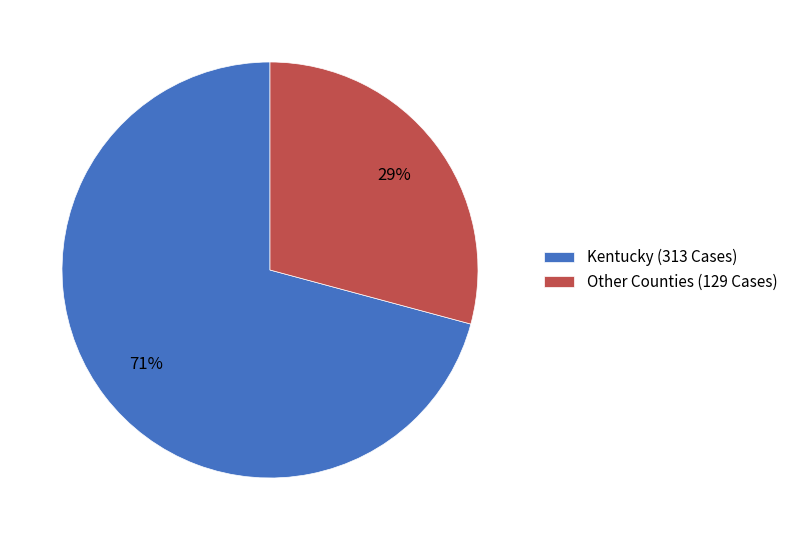

How many slices are in this pie chart?

2